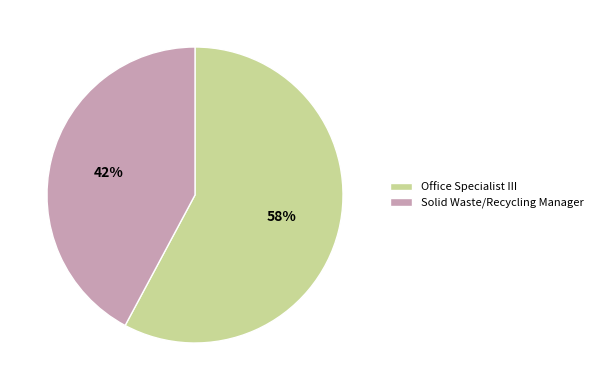

To the nearest percent, what percentage of the pie is Solid Waste/Recycling Manager?

42%